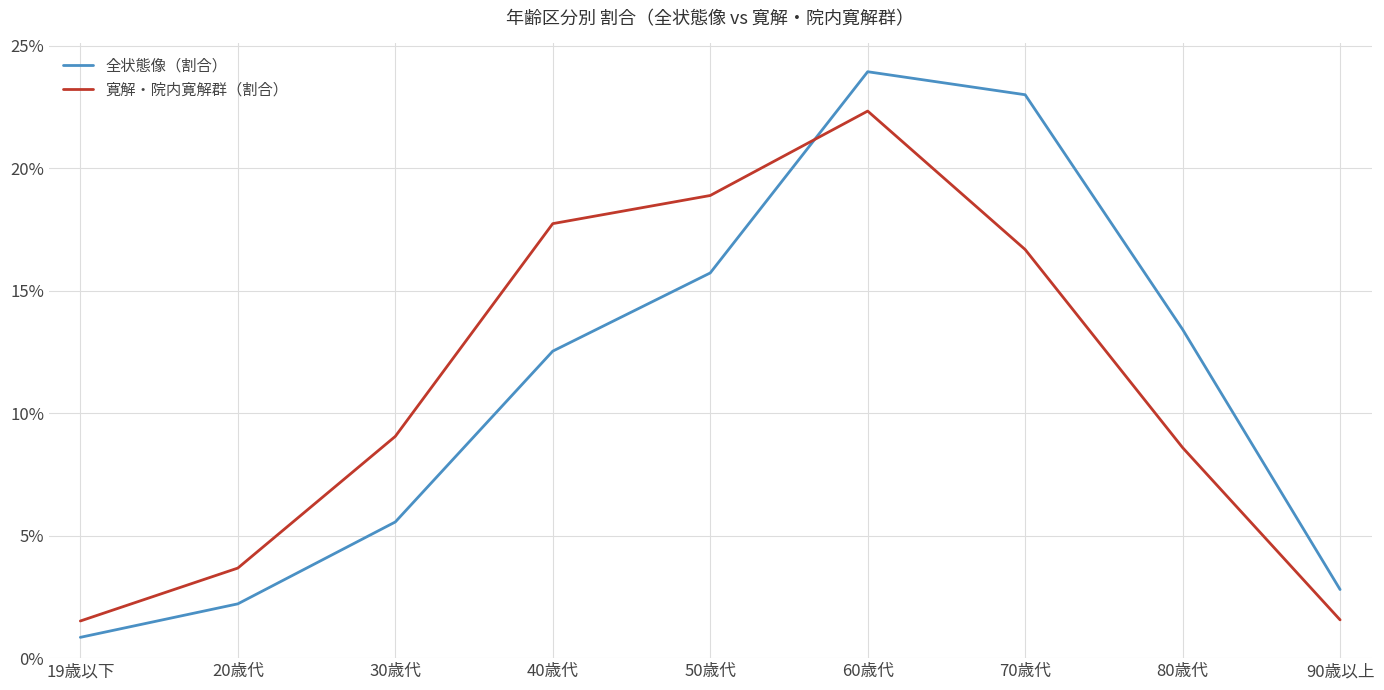

What is the average value of the 全状態像（割合） series?

0.1